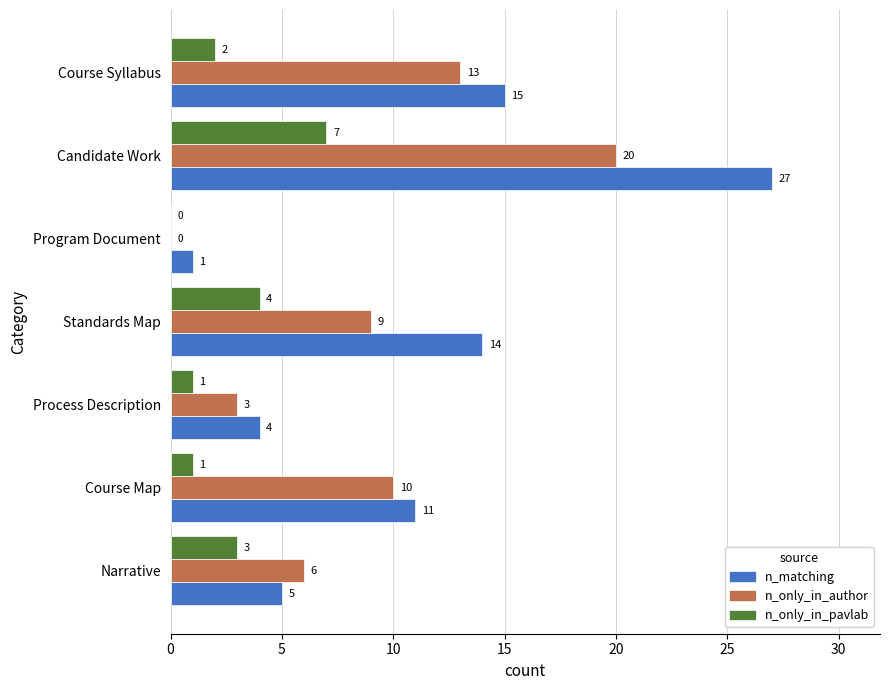

The value of n_matching at Course Map is 5. True or false?

False